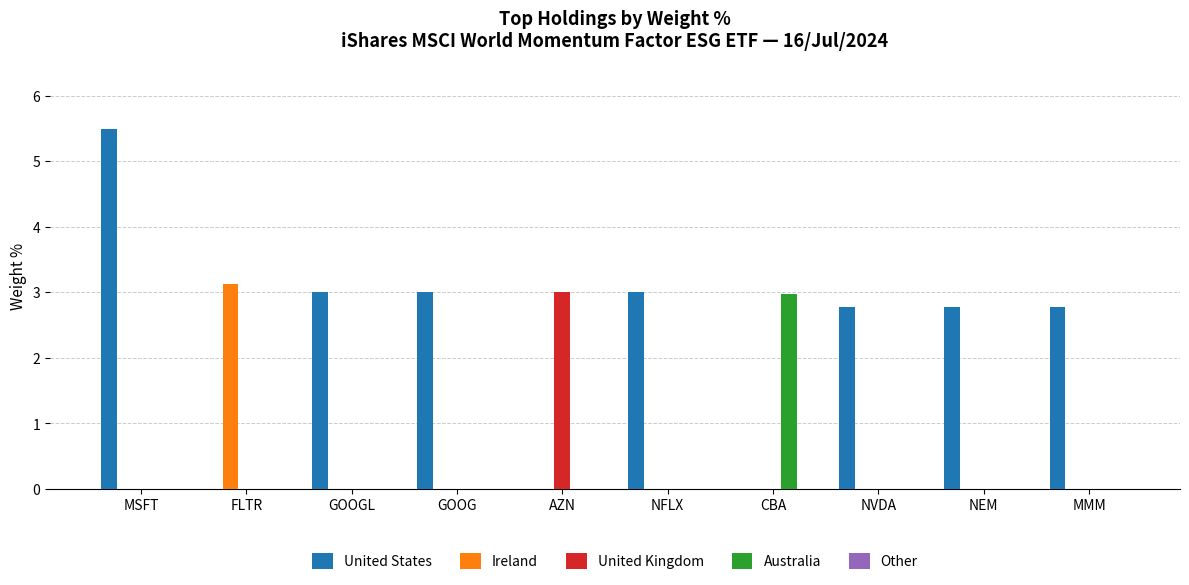

Read the United Kingdom value at AZN.

3.0